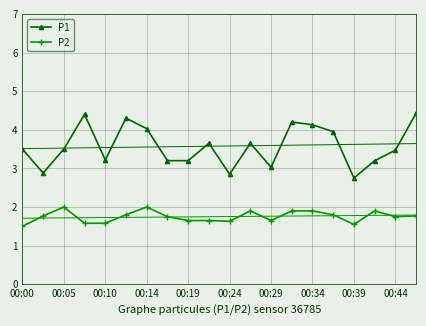

The P2 series shows 0.7 at 00:05. True or false?

False